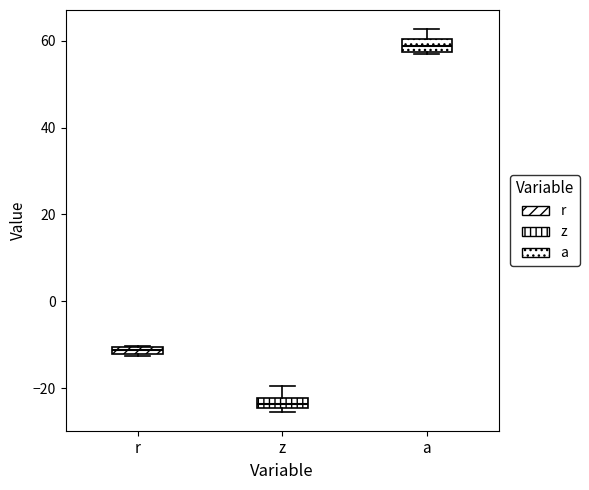

Where is the upper edge of the box for z on the y-axis? The values are not printed on the chart, so give them approximately, as read against the axis.

-22